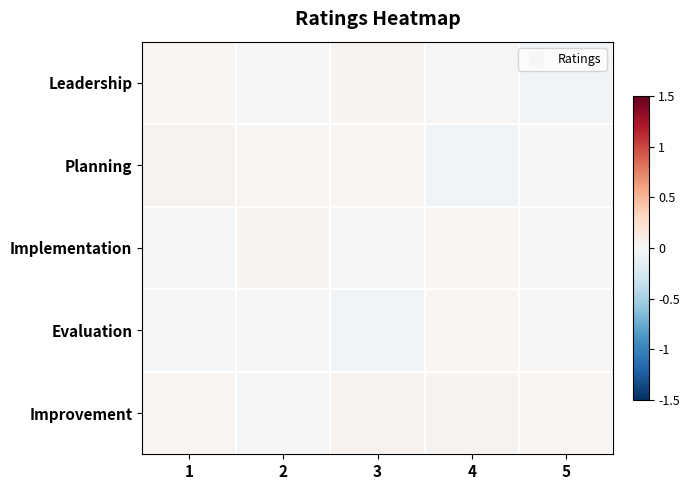

Which series has the largest total across all categories?

Improvement